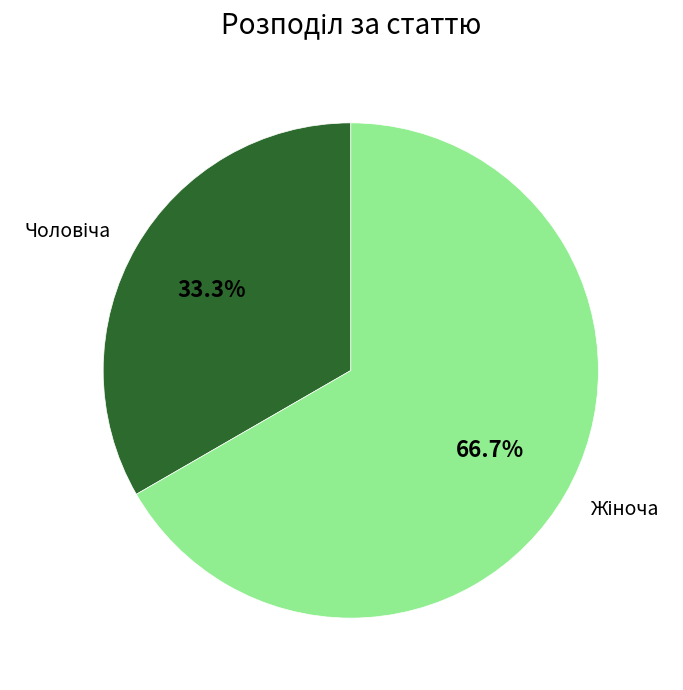

Is there a majority slice in this chart?

Yes